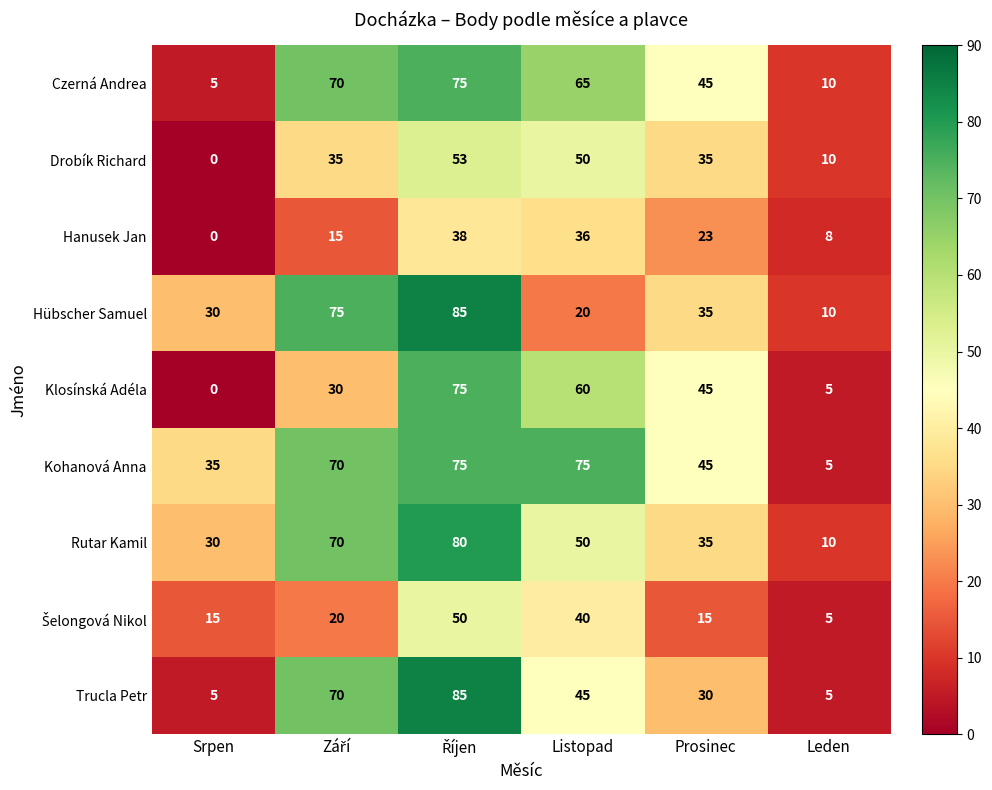

Which series has the largest total across all categories?

Kohanová Anna